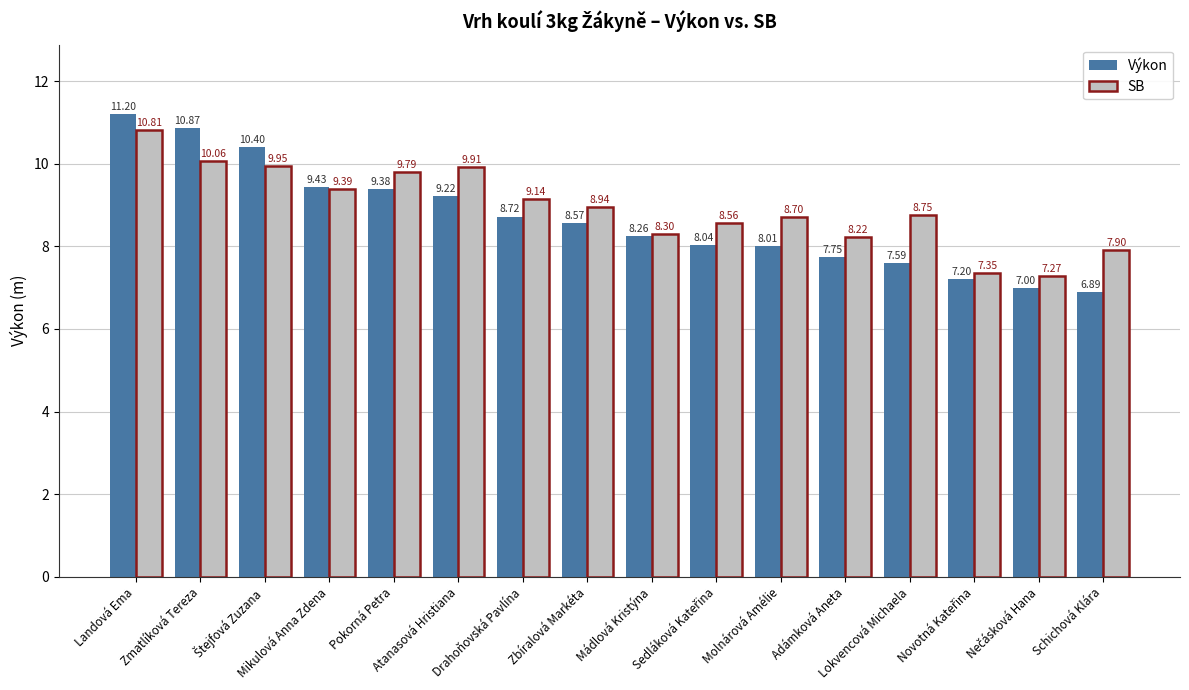

What is the label of the 2nd bar from the left?

Zmatlíková Tereza